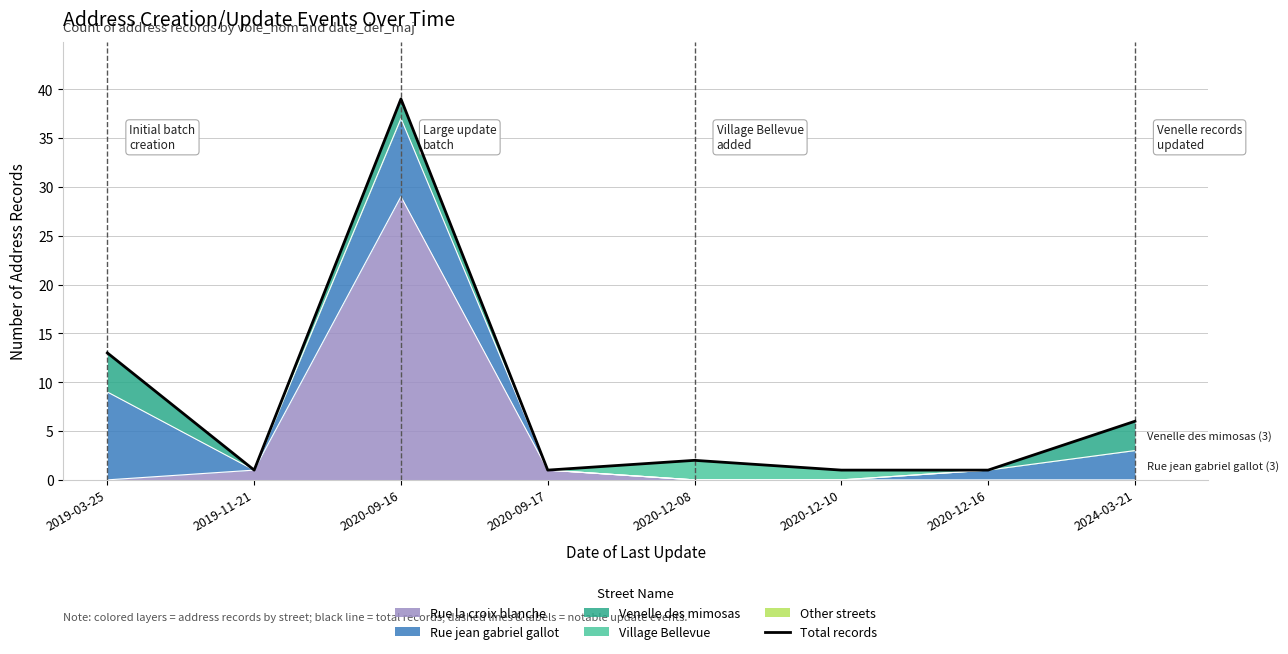

How many lines are shown in the chart?

1